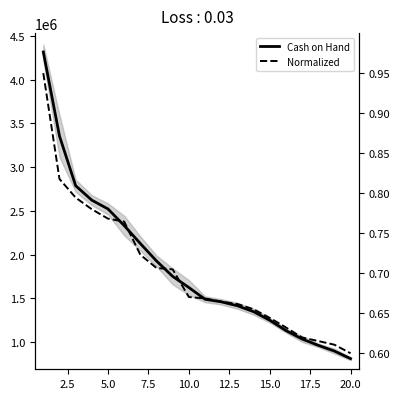

True or false: Normalized and Cash on Hand intersect in this chart.

False